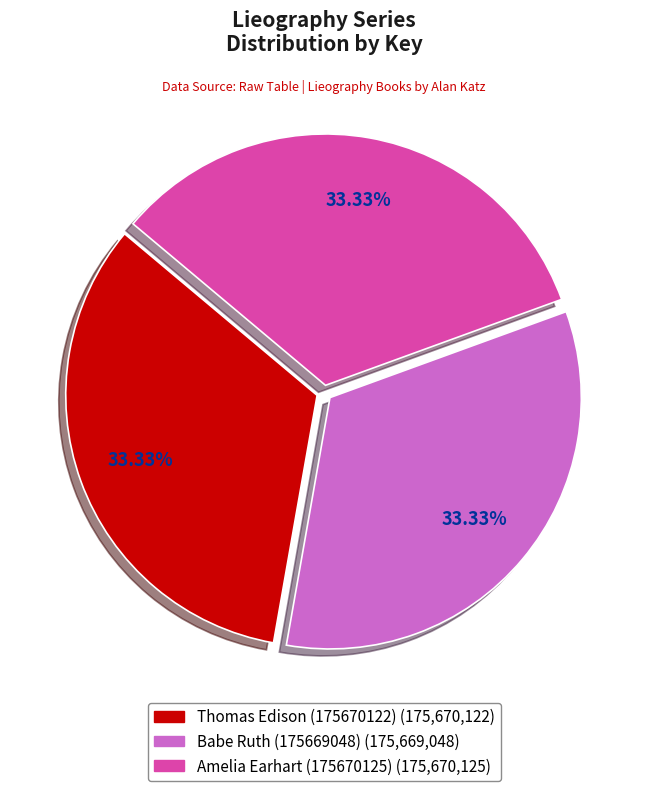

To the nearest percent, what is the average slice percentage?

33%